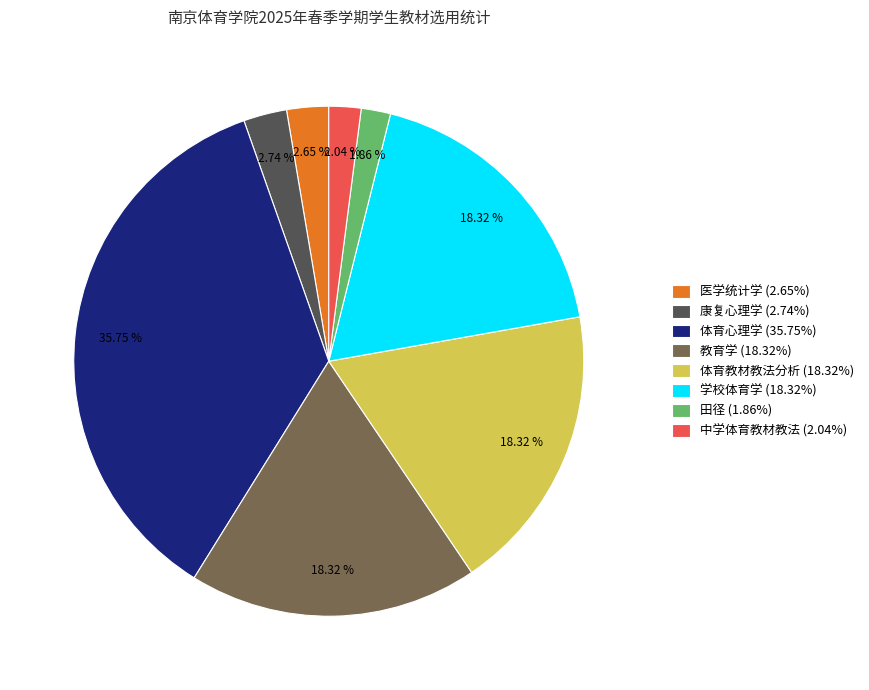

Does 康复心理学 (2.74%) account for over 50% of the chart?

No